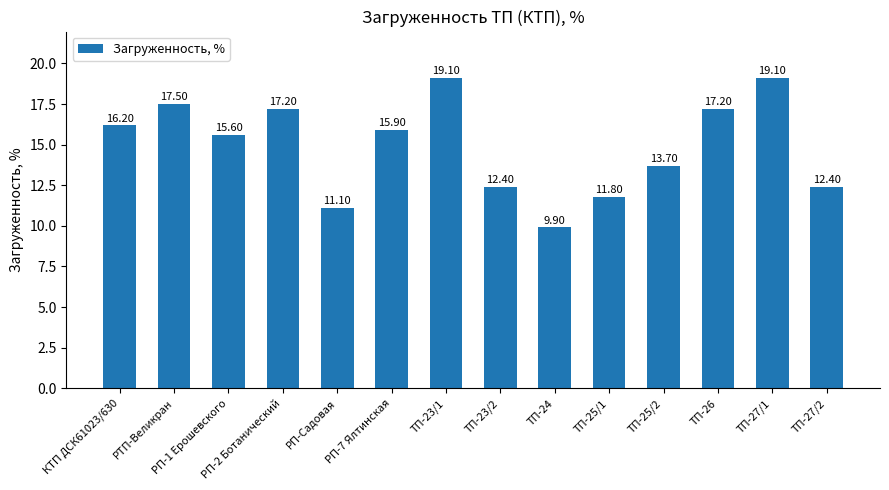

Are the bars horizontal?

No